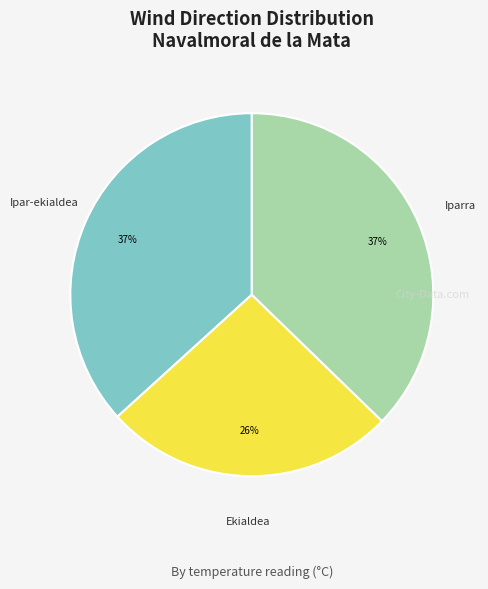

Does any single category account for the majority?

No